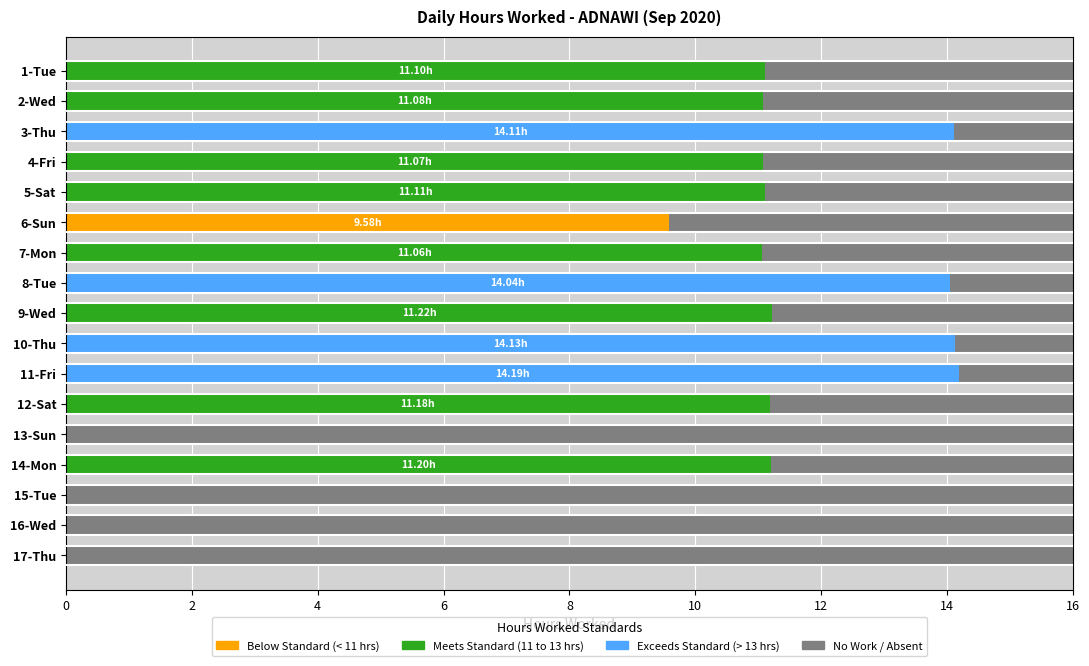

What position from the right is 16-Wed?

2